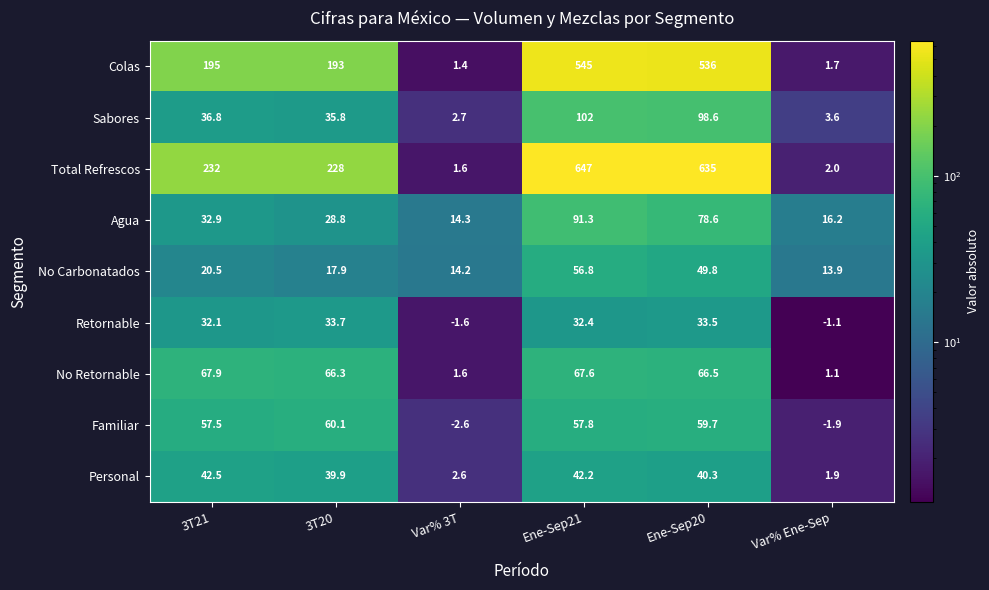

What is the greatest value displayed?

647.0